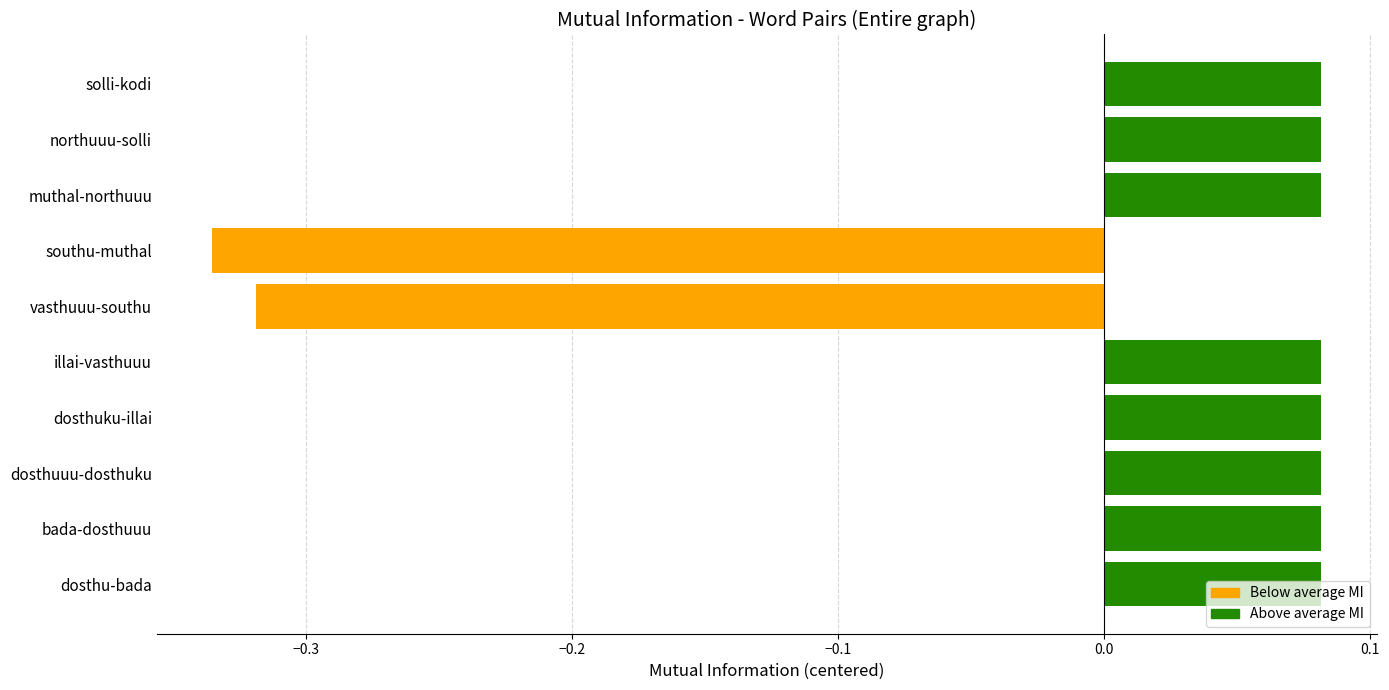

What is the difference between the second highest and minimum values?

0.4